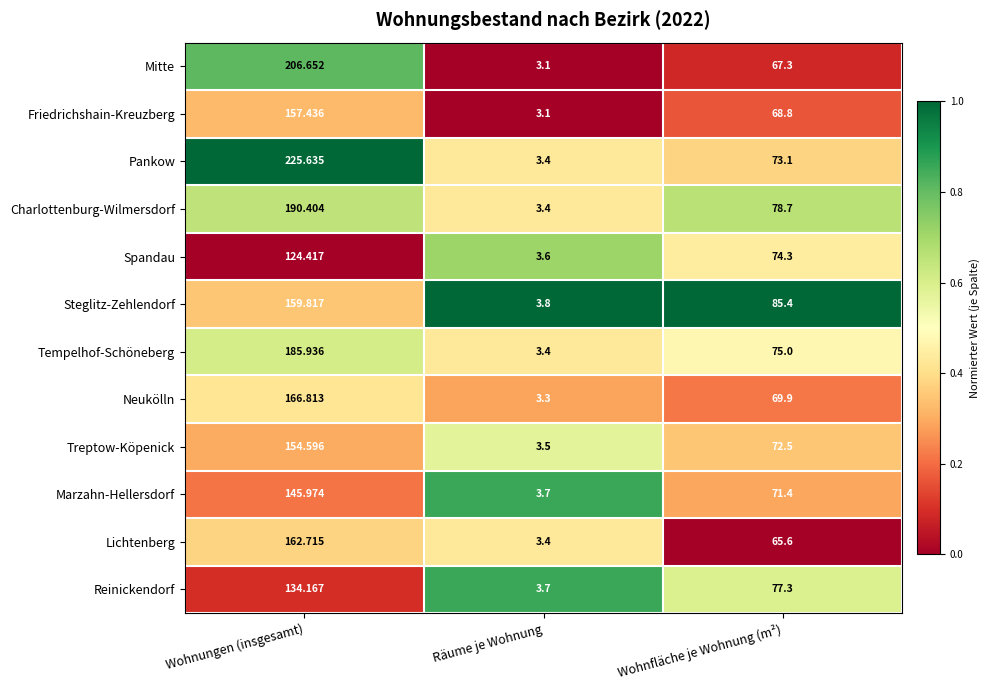

Where does the Neukölln series first go above 69?

Wohnungen (insgesamt)